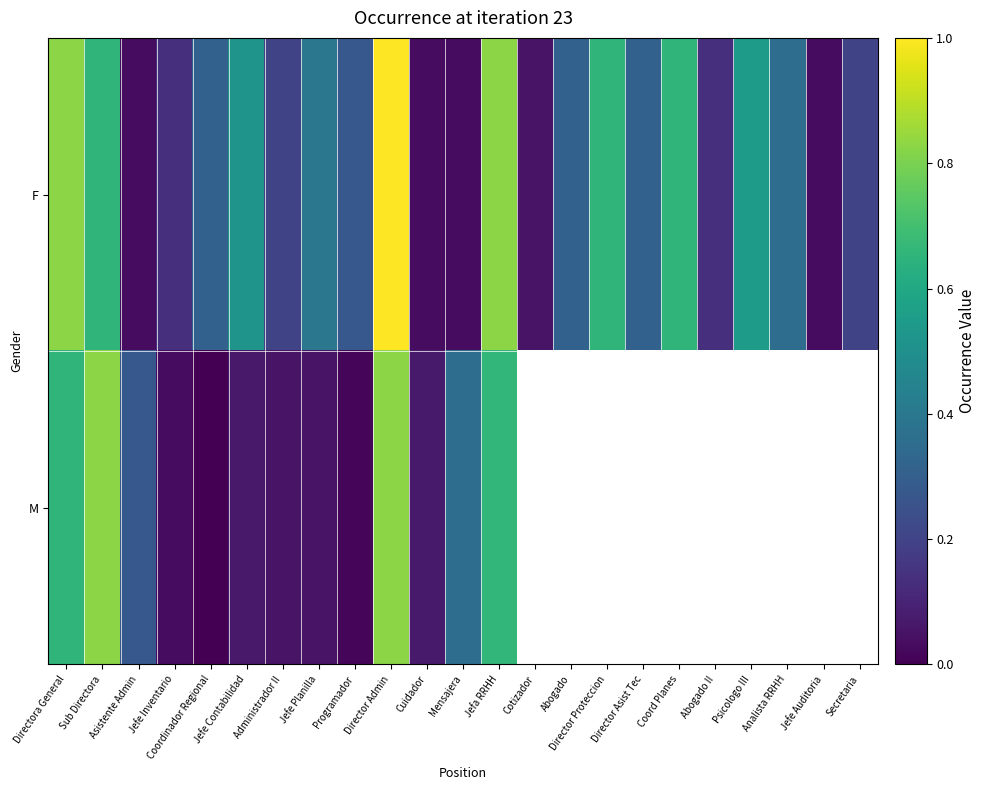

How many series are shown in this chart?

2